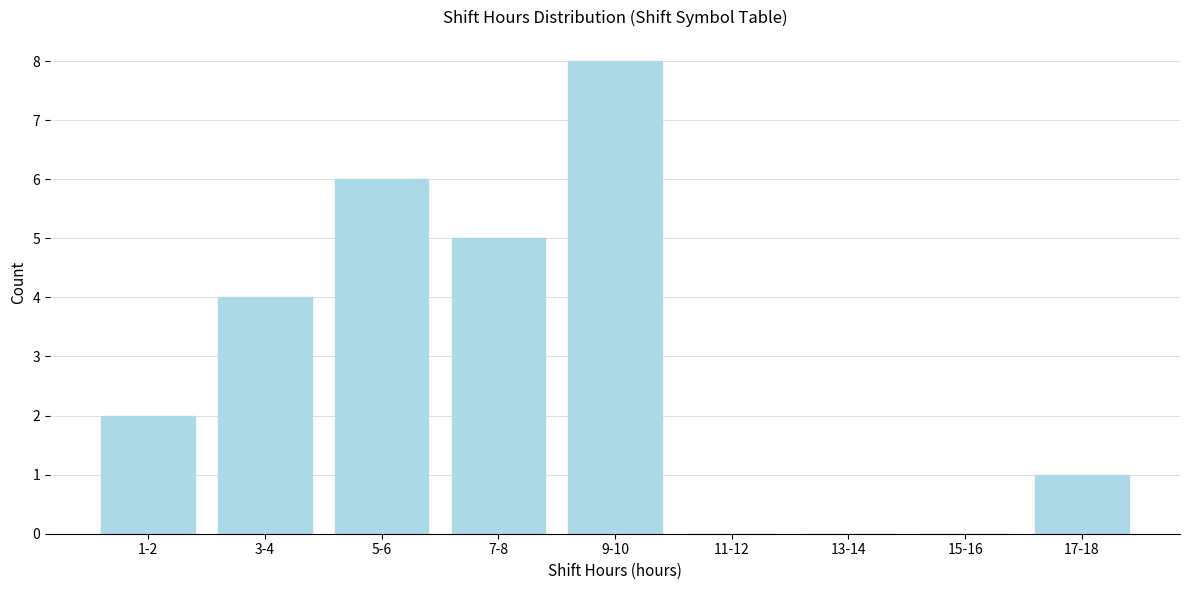

Reading left to right, extract all data points from this chart.

1-2=2	3-4=4	5-6=6	7-8=5	9-10=8	11-12=0	13-14=0	15-16=0	17-18=1